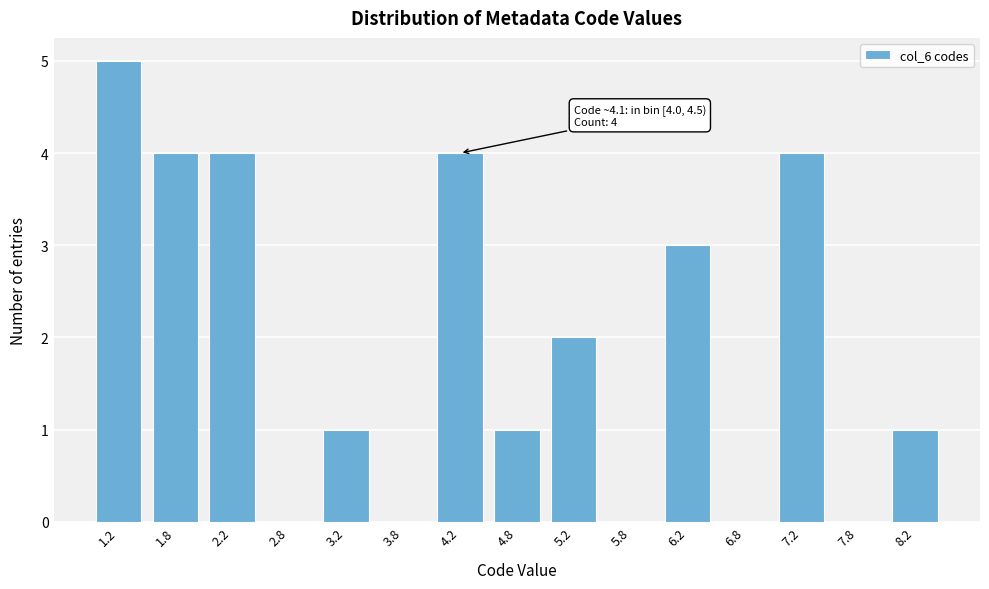

Reading left to right, list all the values displayed in this chart.

1.2=5	1.8=4	2.2=4	2.8=0	3.2=1	3.8=0	4.2=4	4.8=1	5.2=2	5.8=0	6.2=3	6.8=0	7.2=4	7.8=0	8.2=1